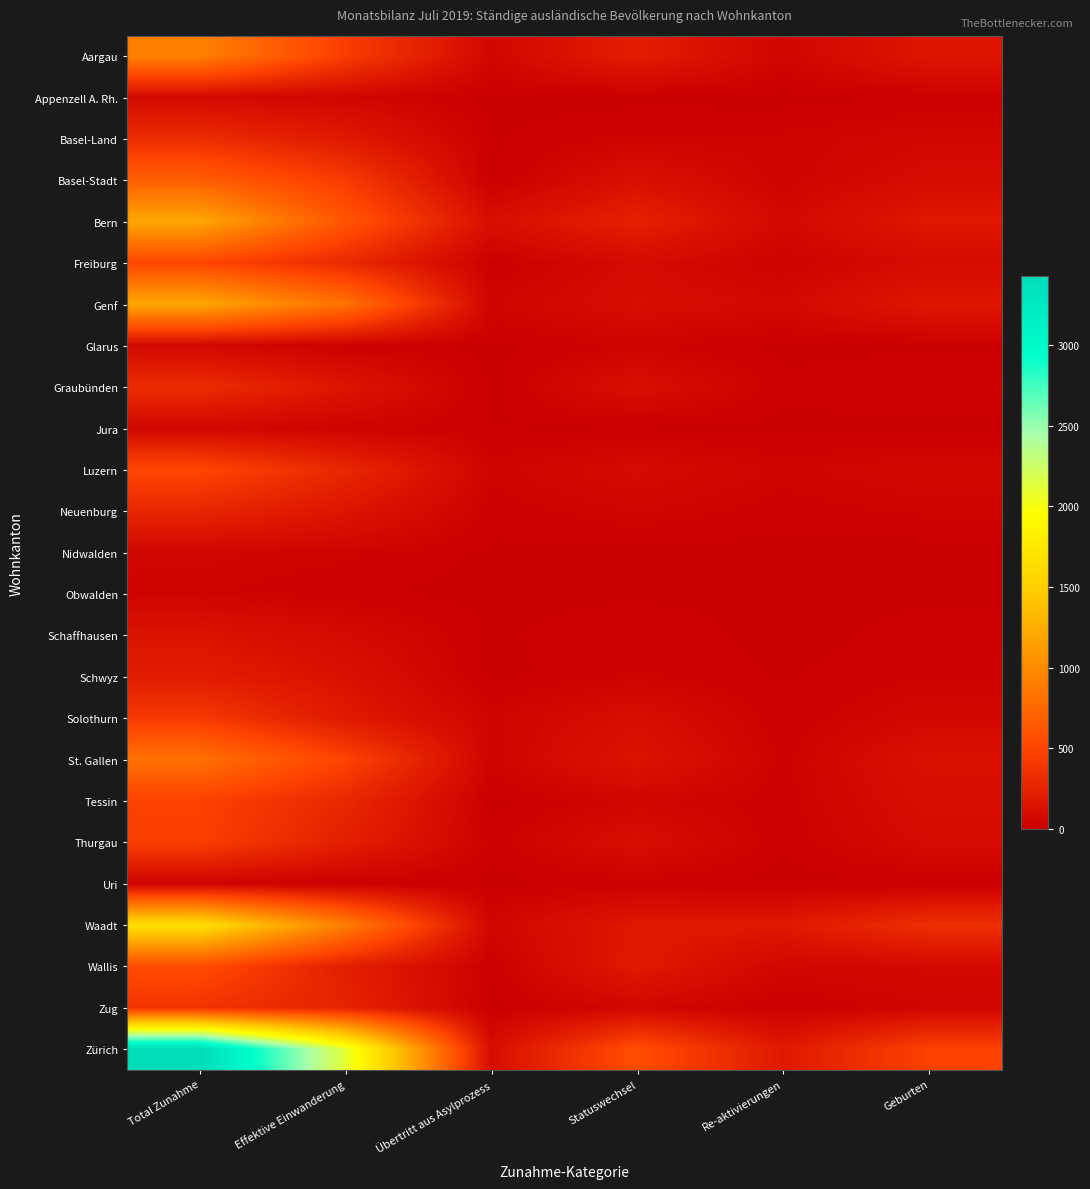

Between Statuswechsel and Effektive Einwanderung, which is larger?

Effektive Einwanderung